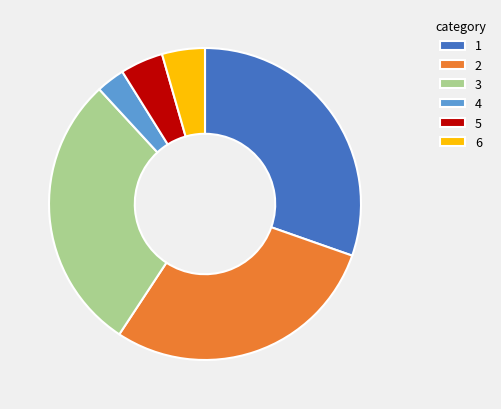

The 4 slice represents 3% of the pie. True or false?

True